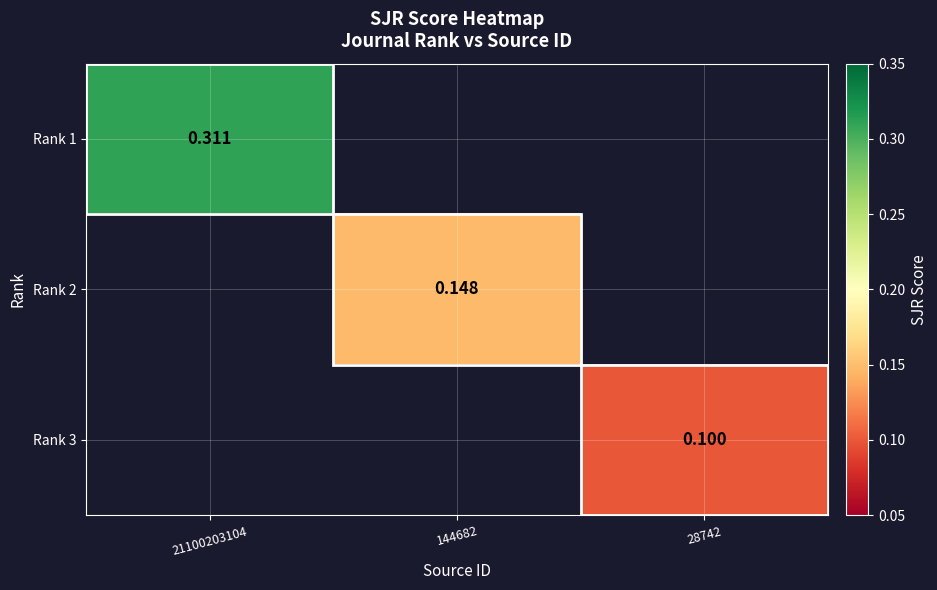

Is the value of Rank 1 at 21100203104 greater than the value of Rank 2 at 144682?

Yes